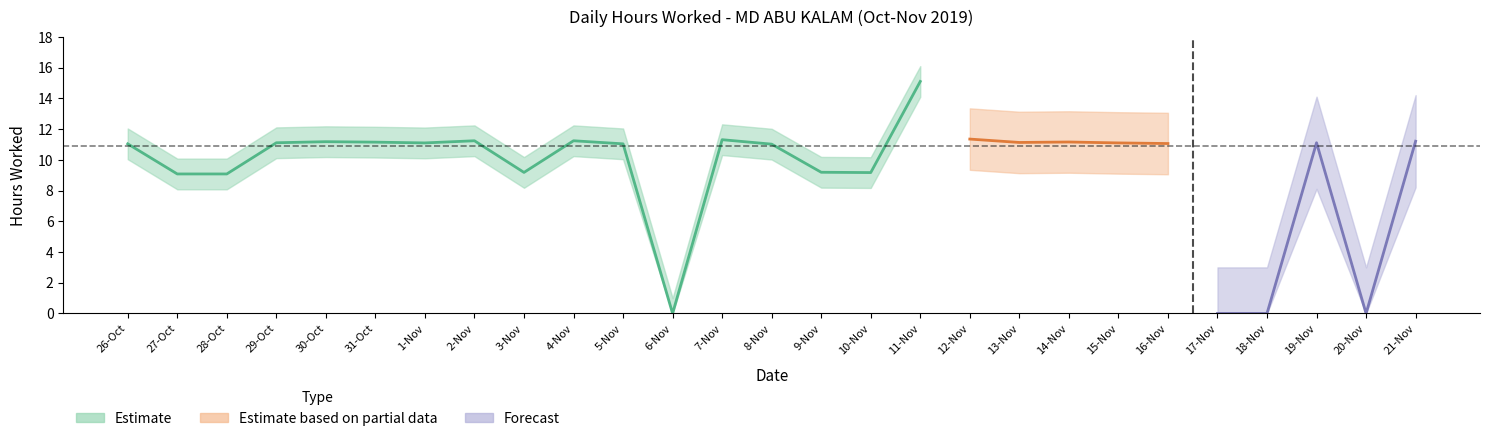

How many points are higher than both their immediate neighbors (excluding endpoints)?

7